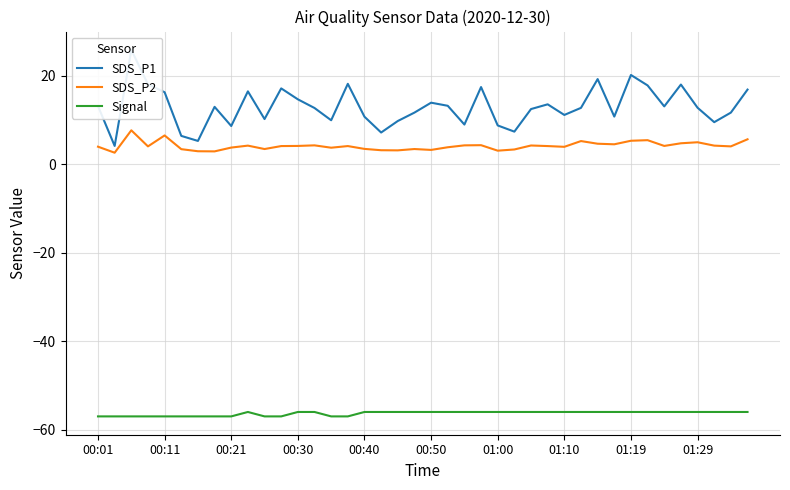

Which series has the largest total across all categories?

SDS_P1